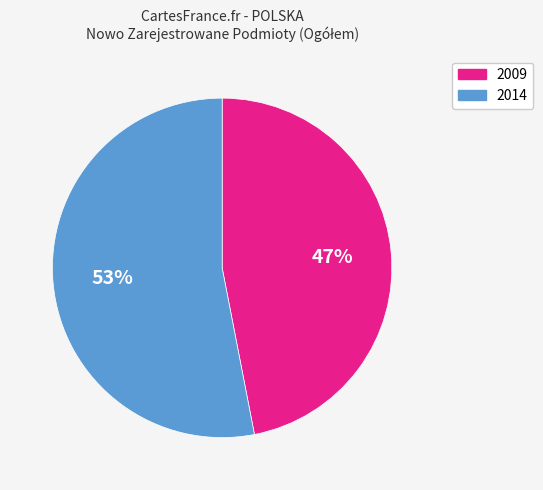

Rank the categories by value from highest to lowest.

2014, 2009